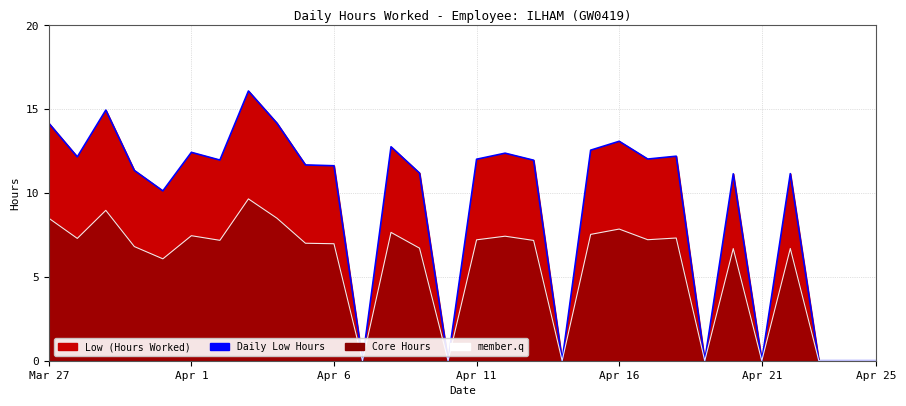

True or false: member.q has more than 1 interior local peaks.

True